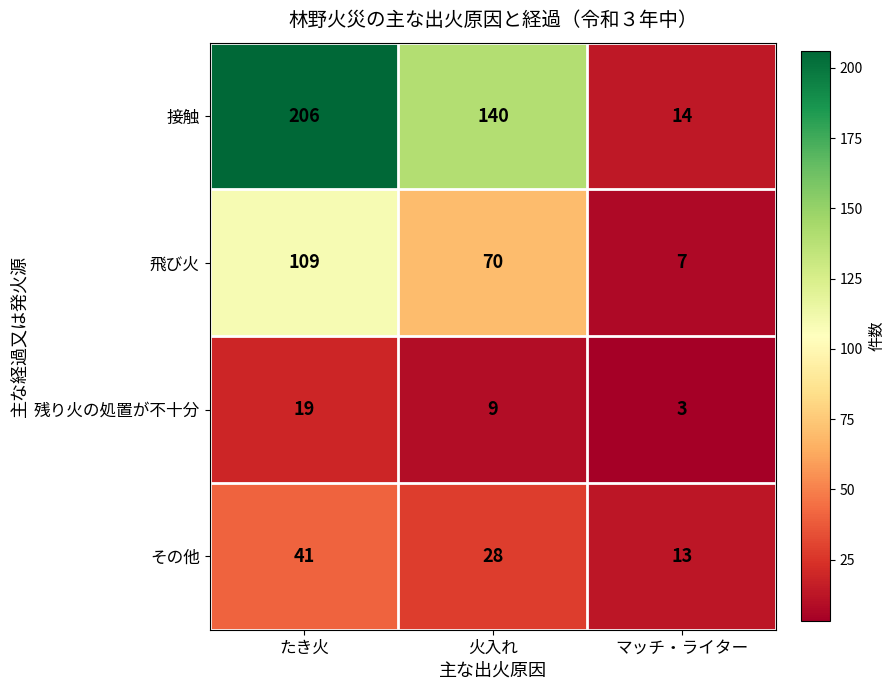

At which category does the chart reach its peak across all series?

たき火